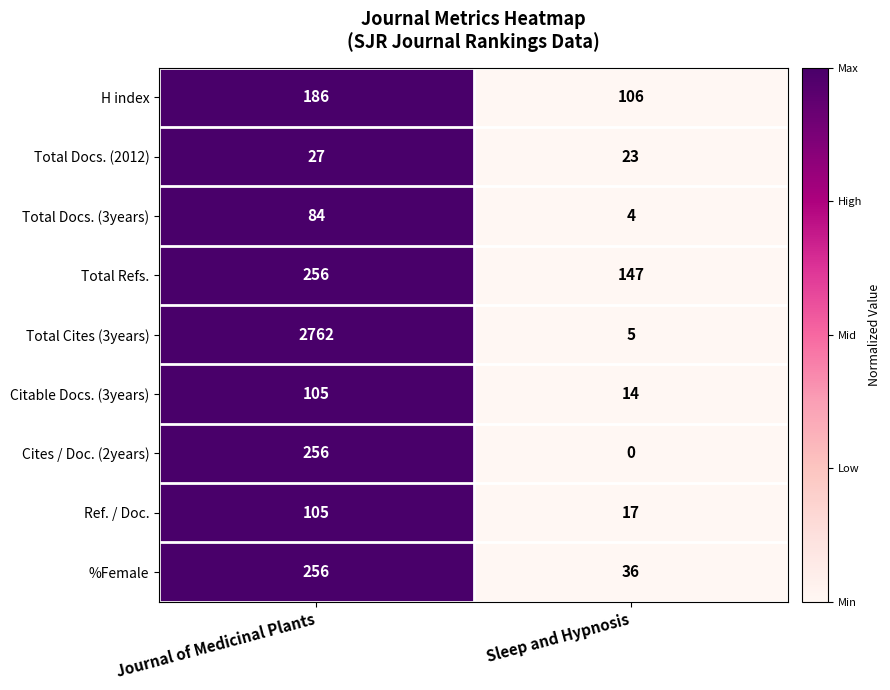

The value of Total Docs. (3years) at Sleep and Hypnosis is 2. True or false?

False